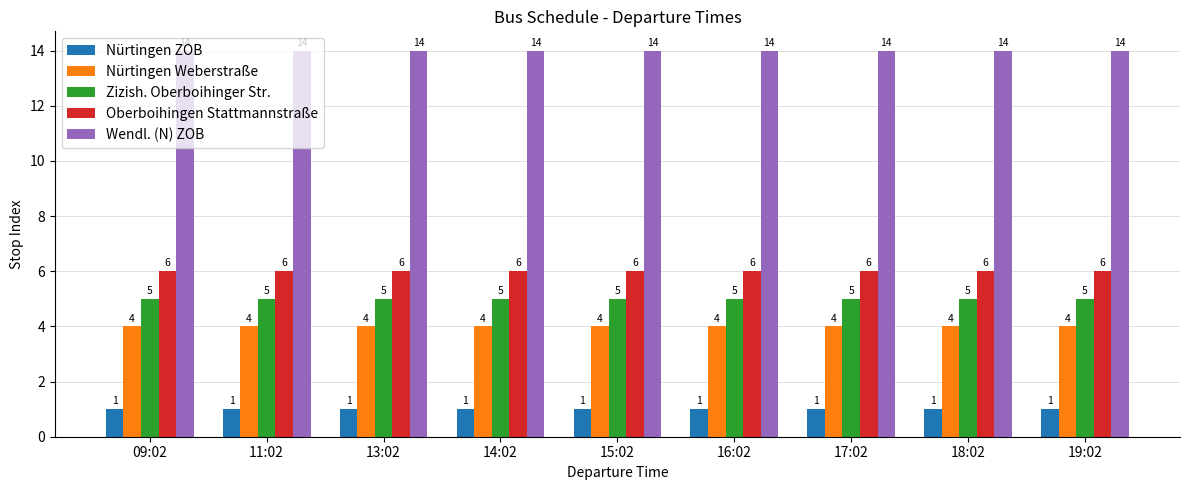

What is the greatest value displayed?

14